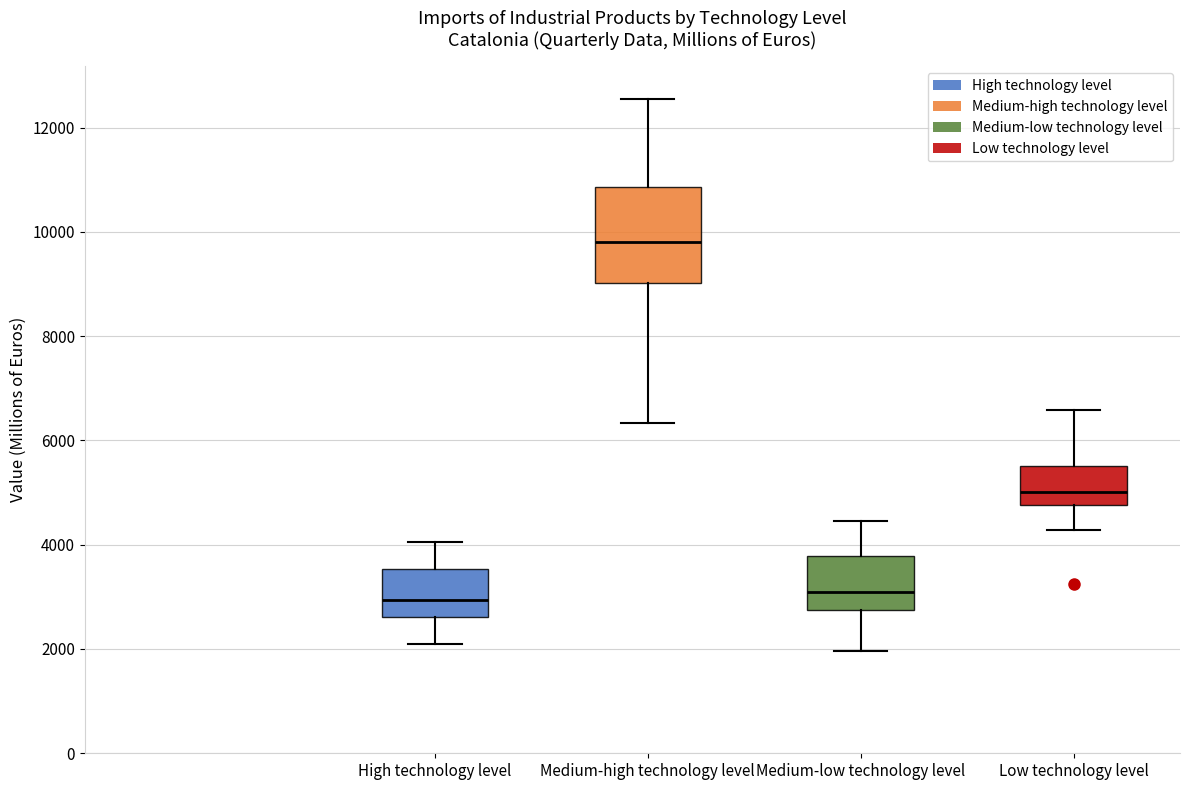

Where is the upper edge of the box for High technology level on the y-axis? The values are not printed on the chart, so give them approximately, as read against the axis.

3600